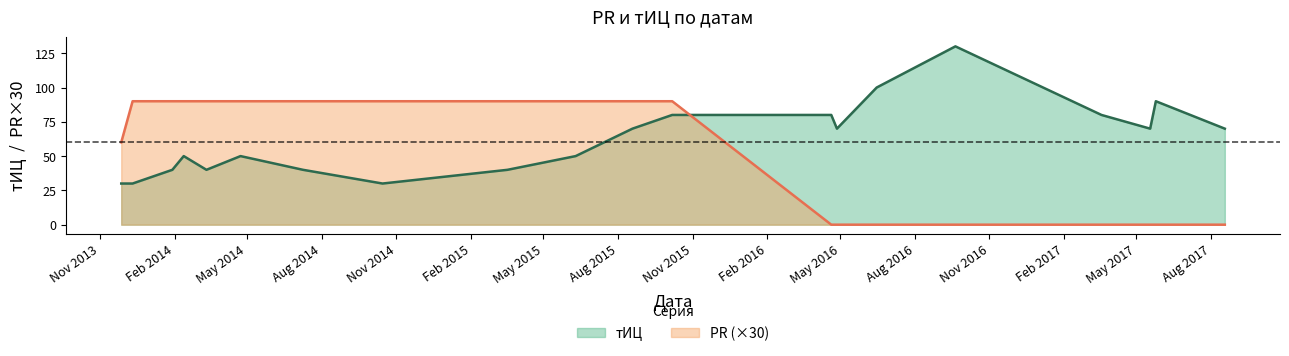

How many values in the тИЦ series exceed 70?

6